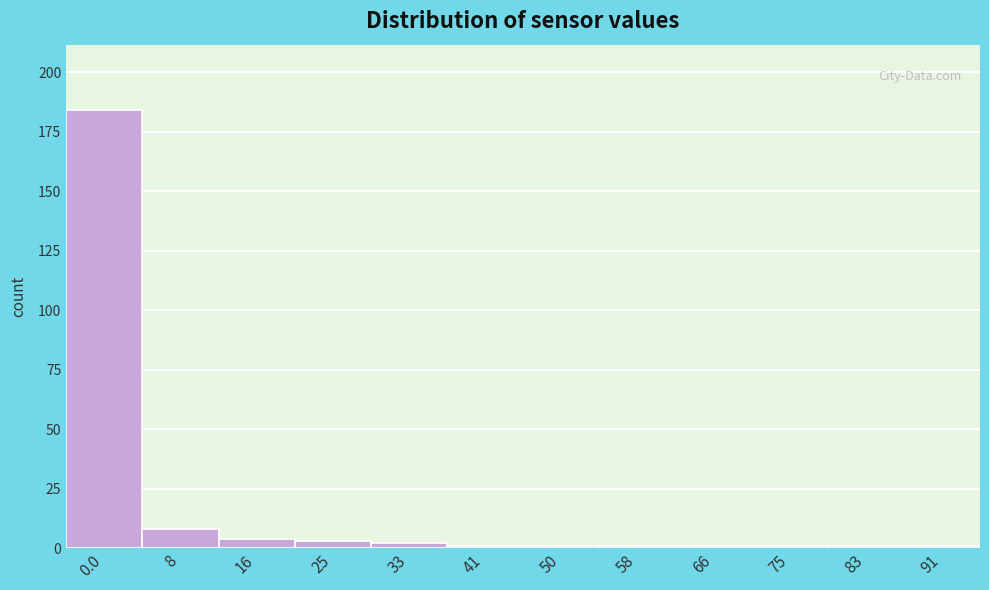

Reading right to left, list all the values displayed in this chart.

1	1	1	1	1	1	1	2	3	4	8	184